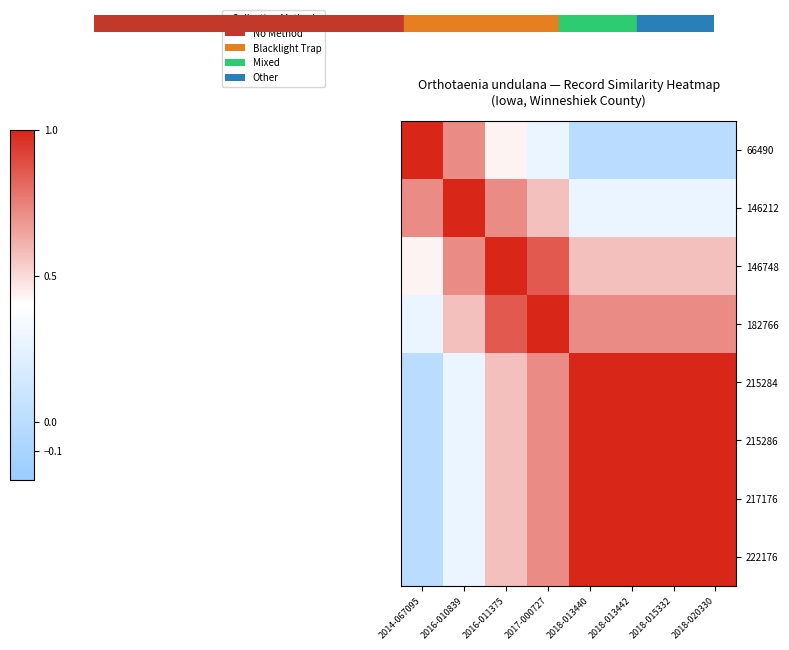

What is the total value across all series at 2018-015332?

5.6